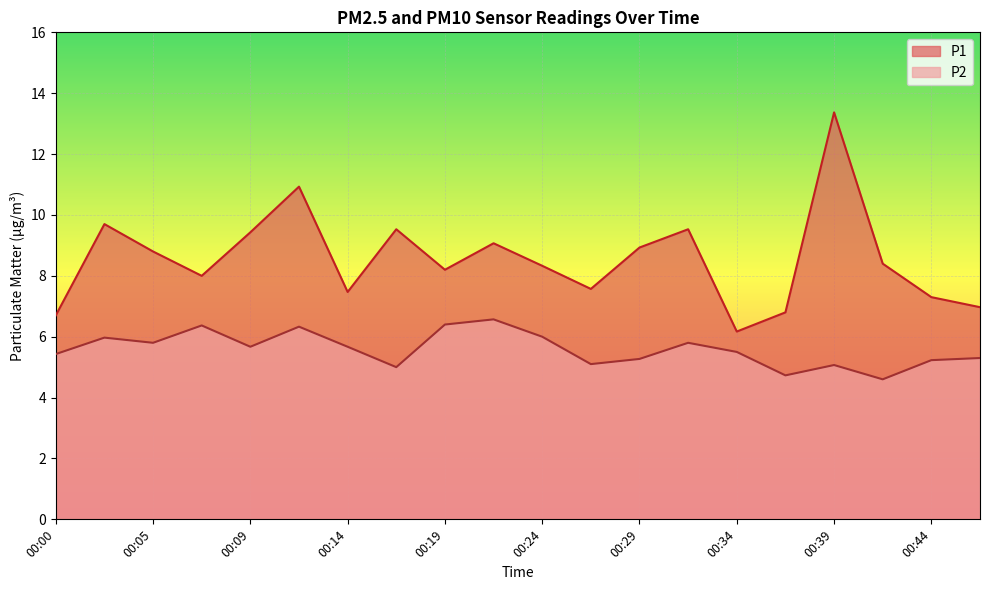

What is the difference between the maximum and second lowest values in the P2 series?

1.8